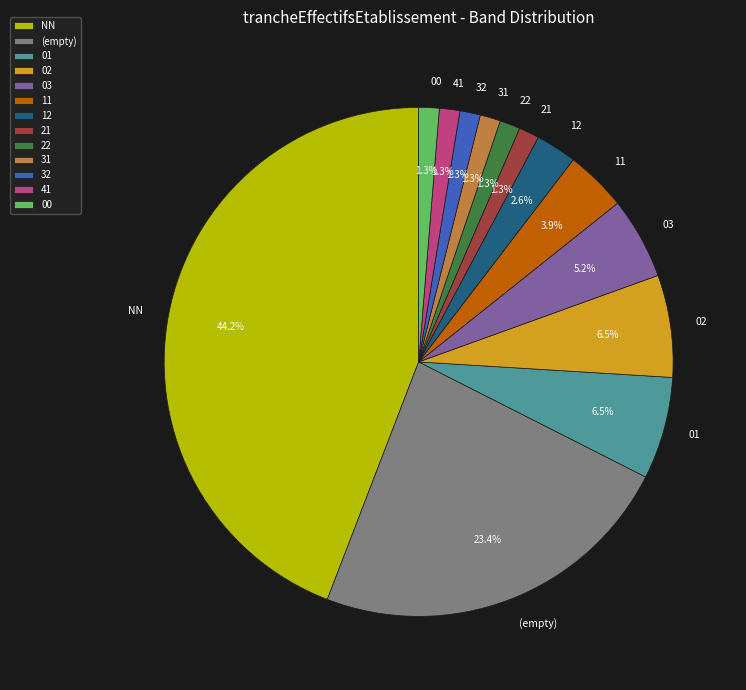

How many slices are in this pie chart?

13